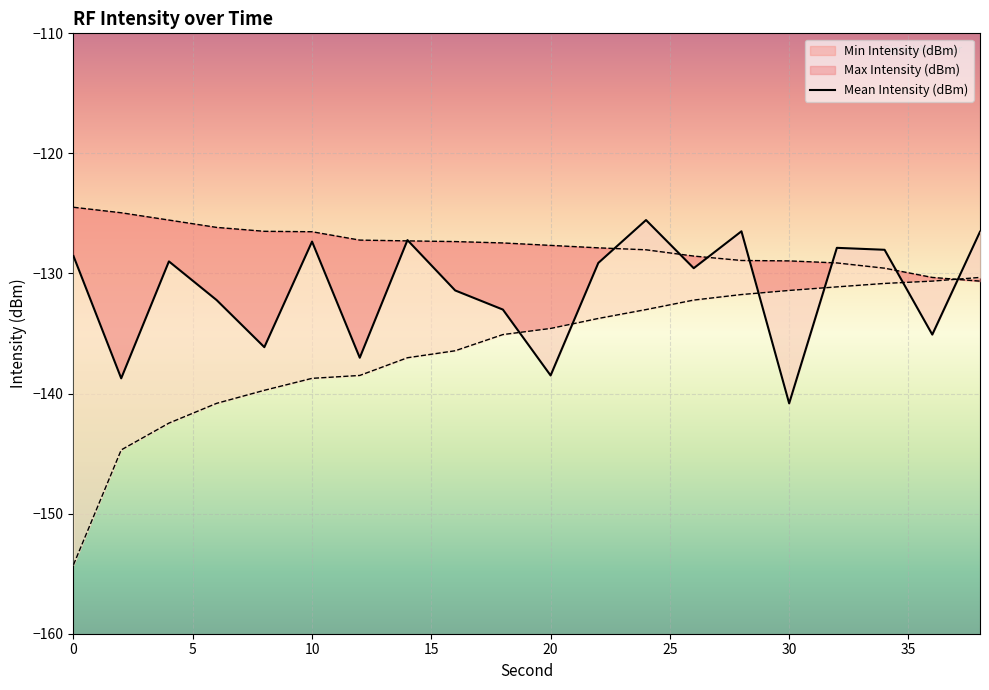

Does the chart display data point markers on the line(s)?

No